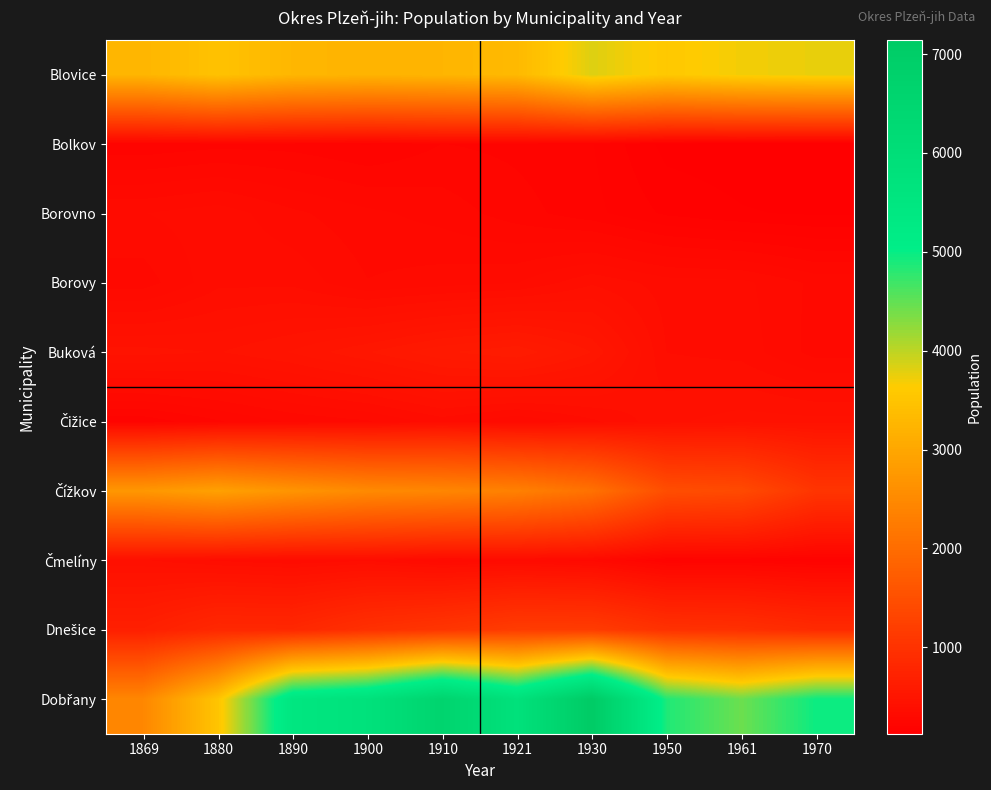

At how many categories does at least one series exceed 2857?

10